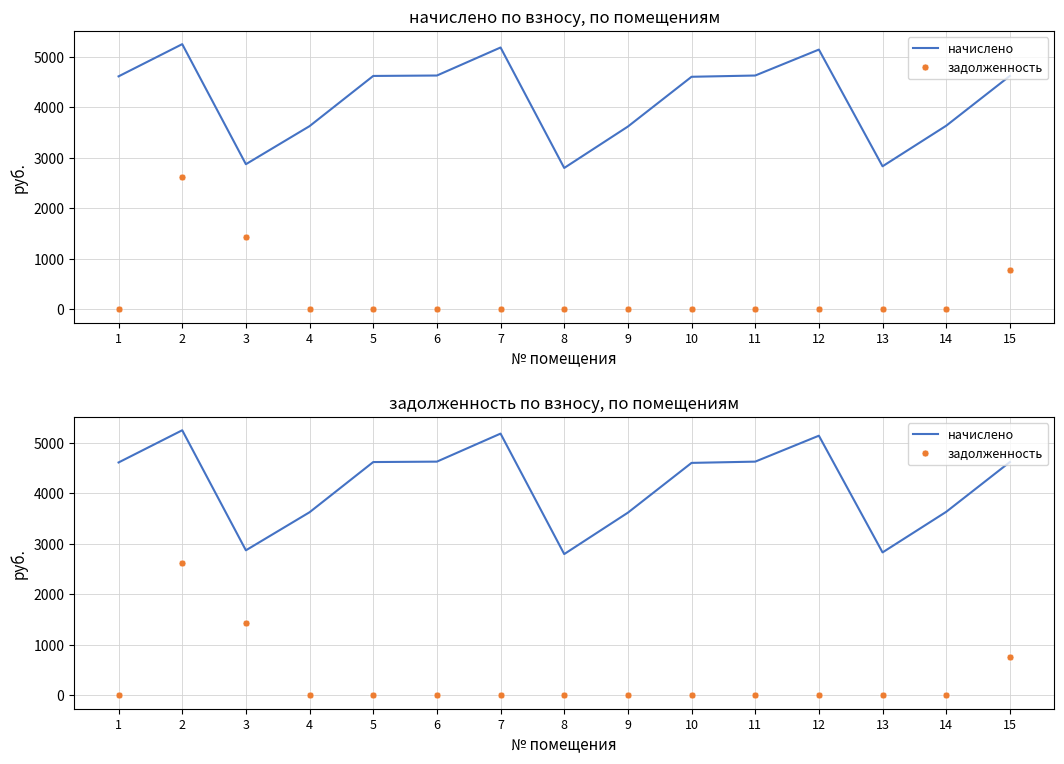

True or false: задолженность has a value of 0.0 at 4.

True